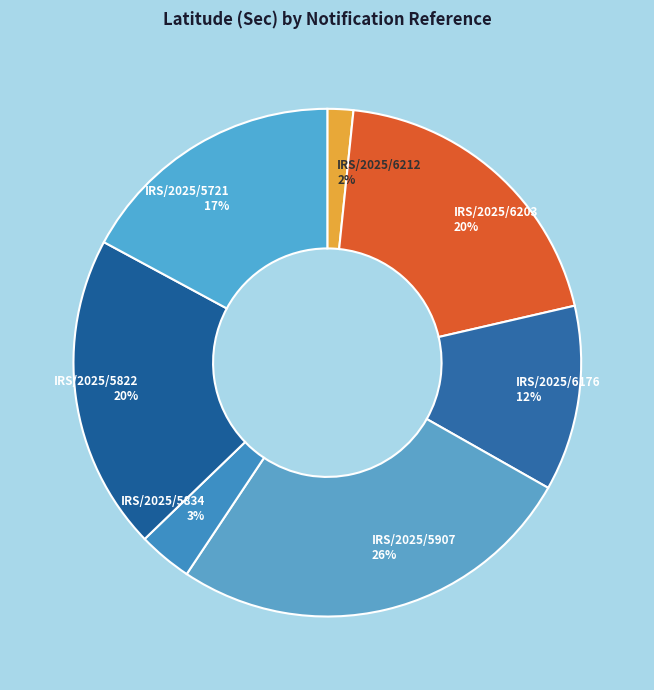

To the nearest percent, what percentage of the pie is IRS/2025/5822?

20%